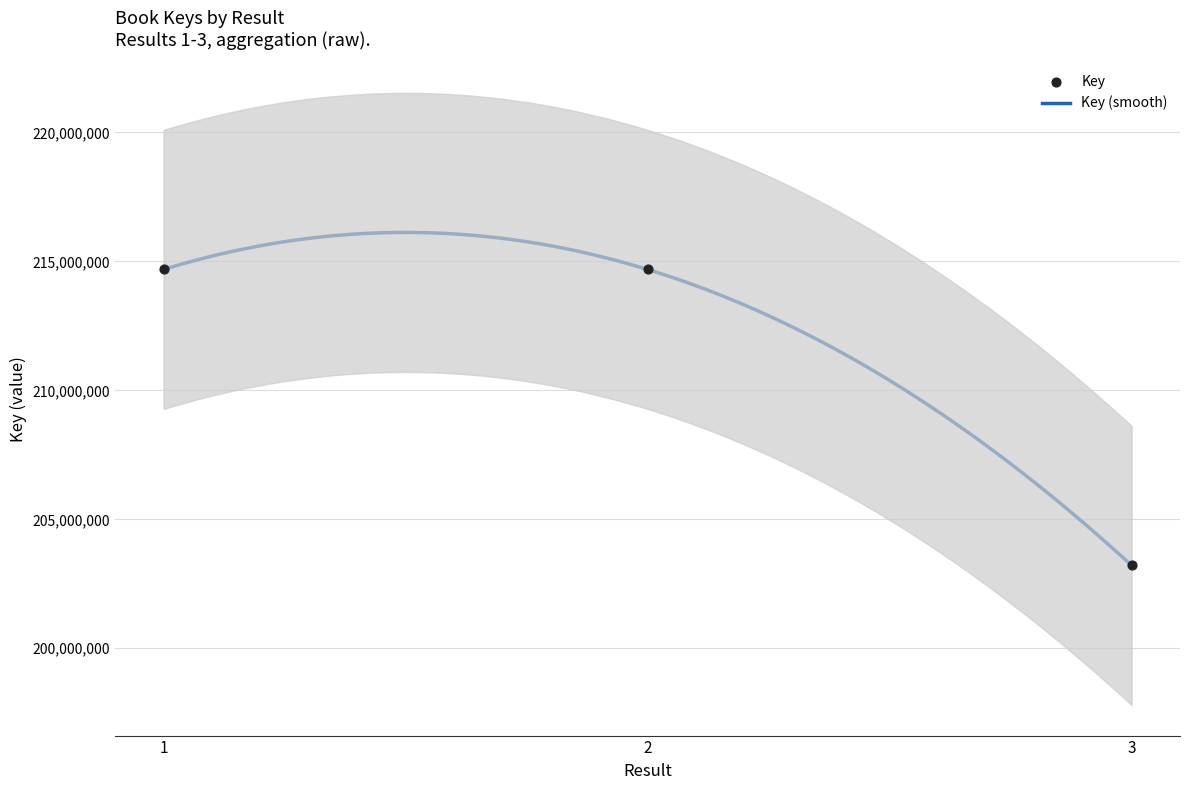

Between 3 and 1, which is larger?

1